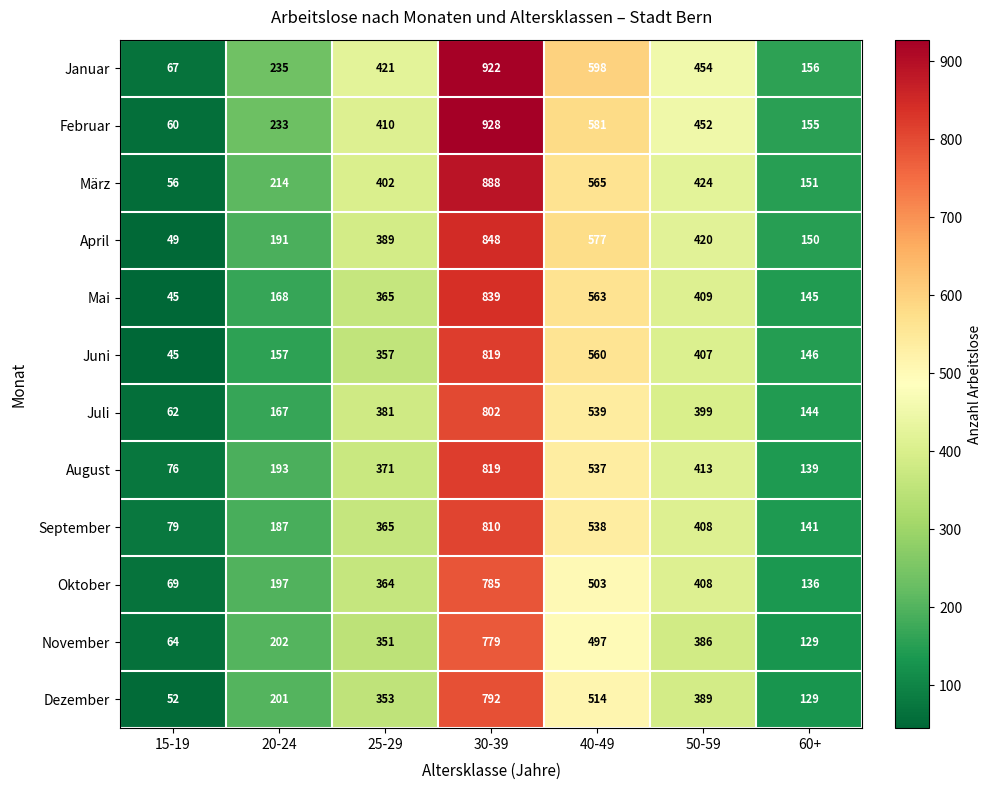

At which category does the chart reach its peak across all series?

30-39